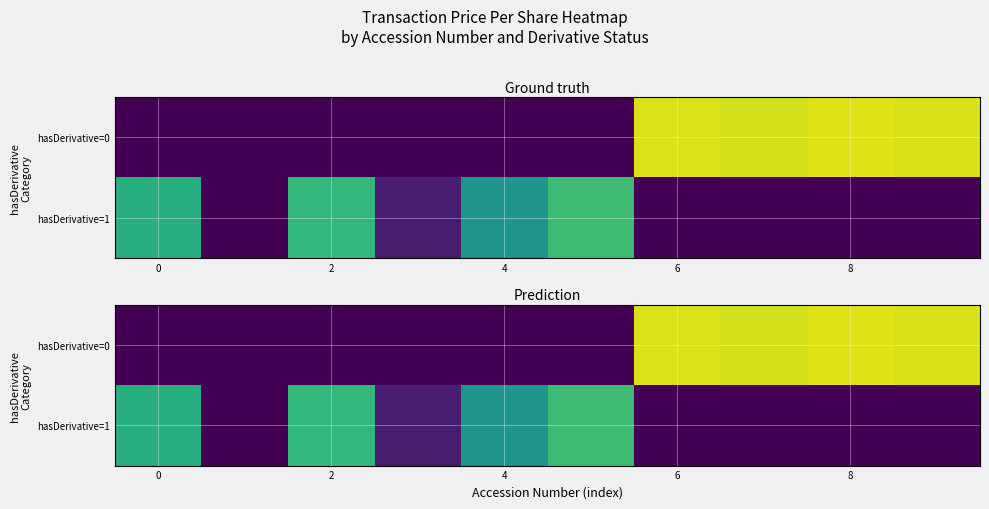

What is the spread (max minus min) of values at 4?

70.3